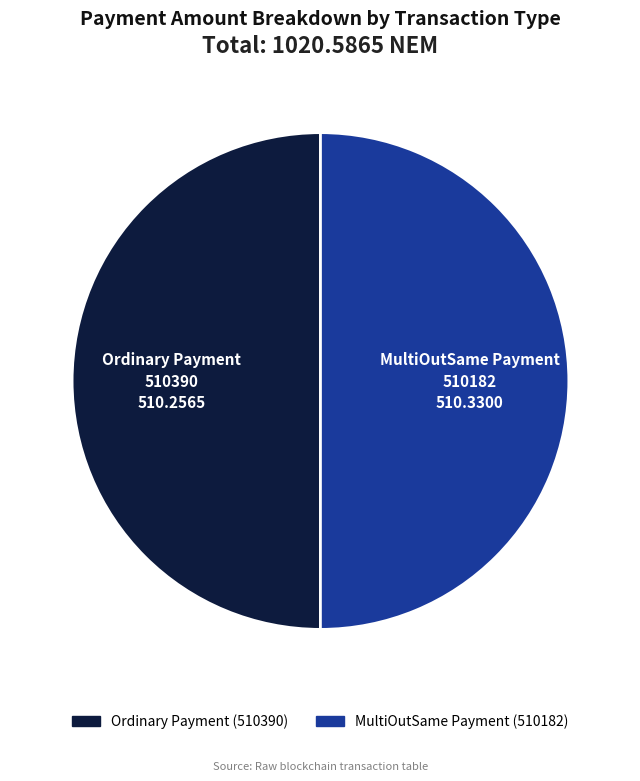

How many slices are in this pie chart?

2